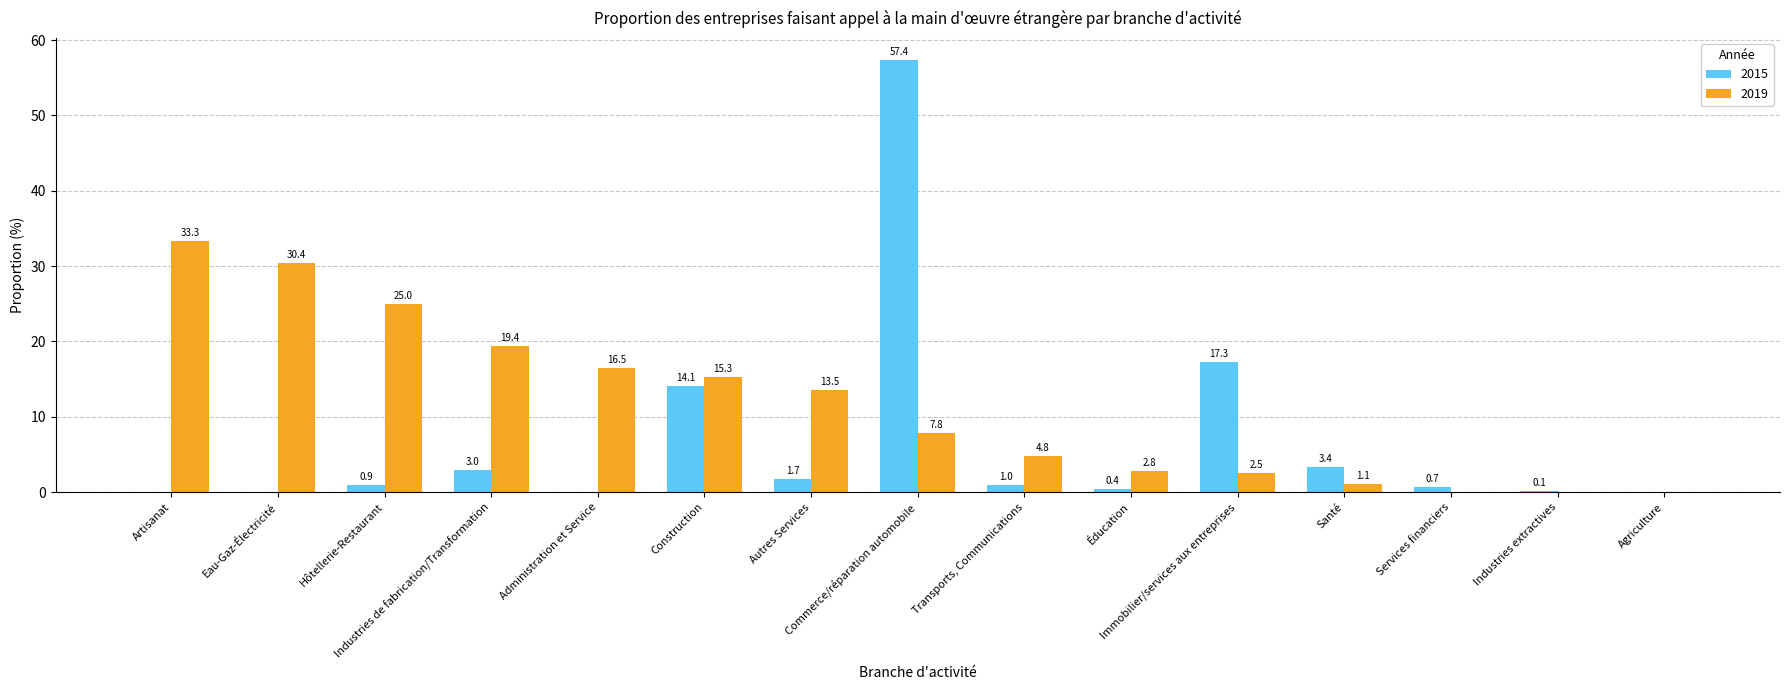

Where does the 2019 series first go above 7?

Artisanat